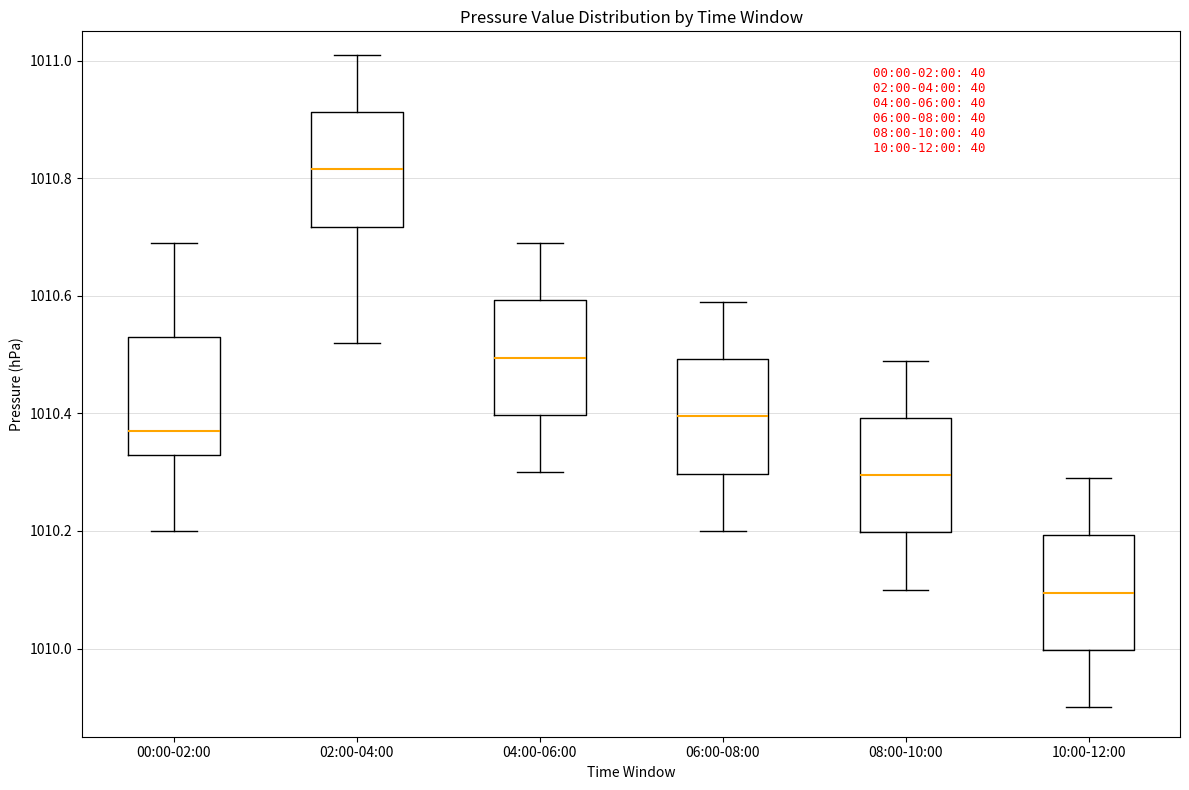

Which box's median line is the lowest?

10:00-12:00